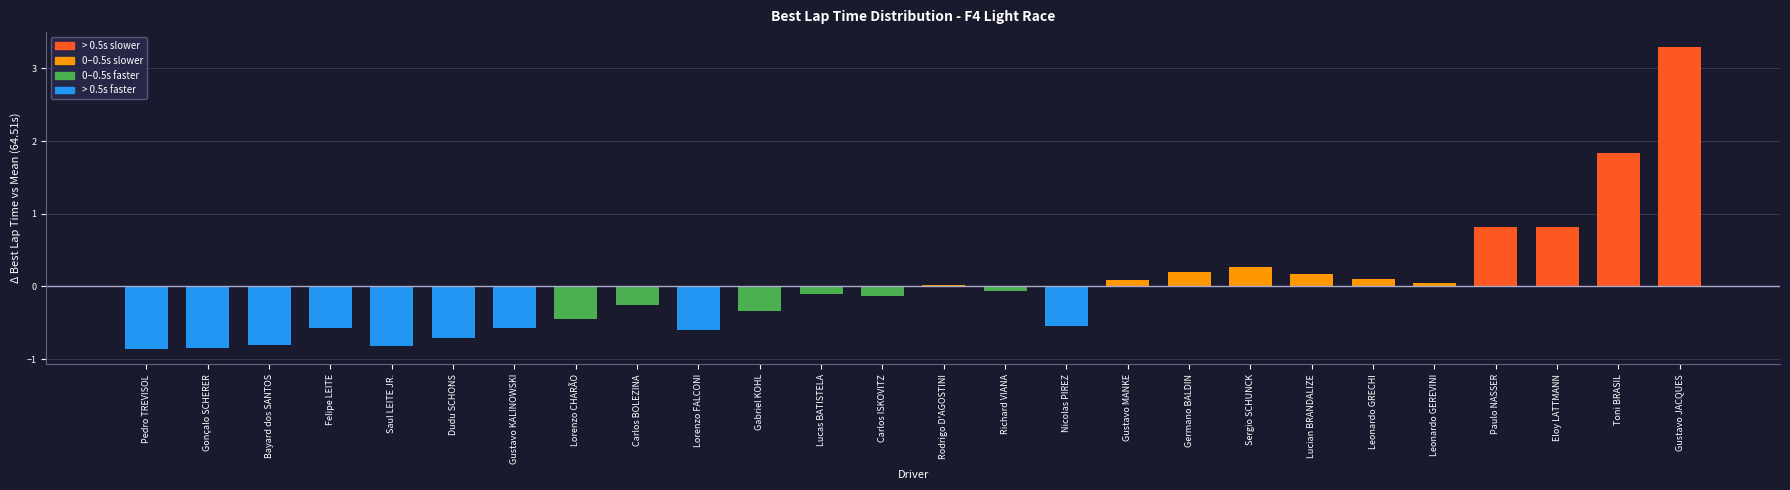

What is the label of the 18th bar from the left?

Germano BALDIN